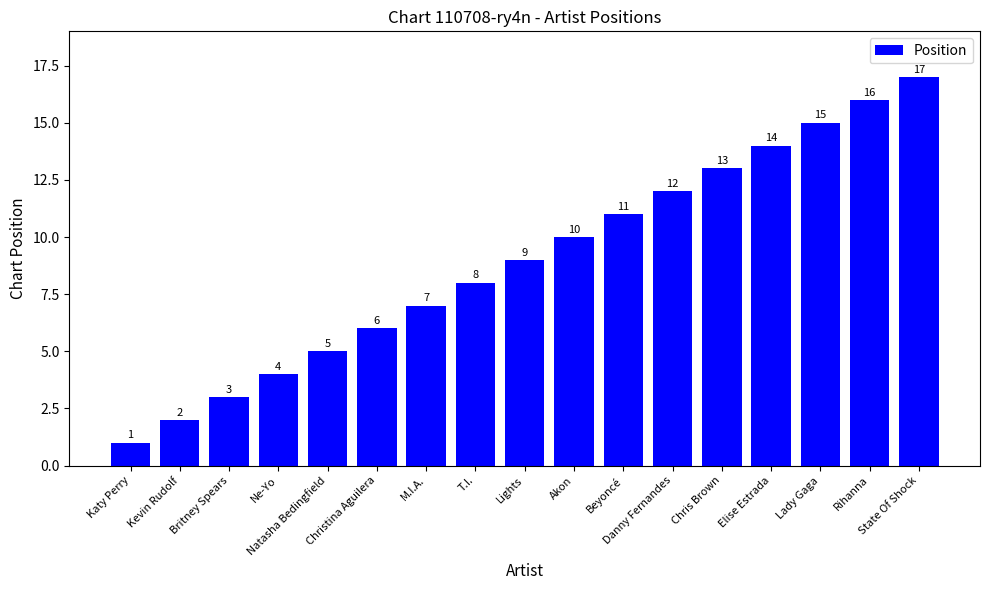

Reading left to right, extract all data points from this chart.

1	2	3	4	5	6	7	8	9	10	11	12	13	14	15	16	17